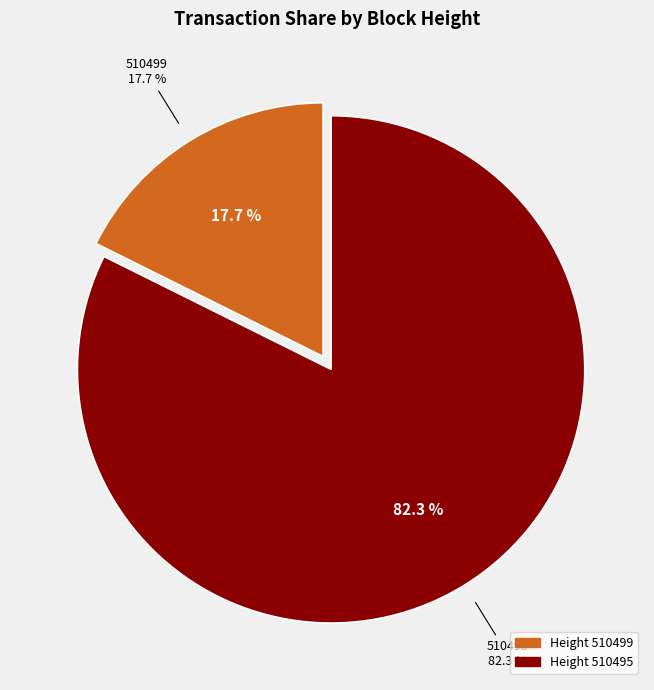

Is there a majority slice in this chart?

Yes